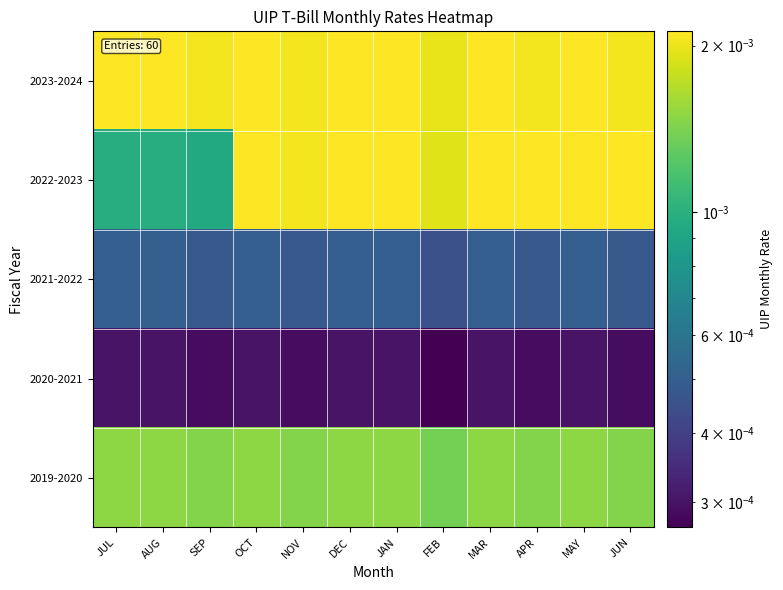

Reading left to right, extract all data points from this chart.

2023-2024: JUL=0.0	AUG=0.0	SEP=0.0	OCT=0.0	NOV=0.0	DEC=0.0	JAN=0.0	FEB=0.0	MAR=0.0	APR=0.0	MAY=0.0	JUN=0.0
2022-2023: JUL=0.0	AUG=0.0	SEP=0.0	OCT=0.0	NOV=0.0	DEC=0.0	JAN=0.0	FEB=0.0	MAR=0.0	APR=0.0	MAY=0.0	JUN=0.0
2021-2022: JUL=0.0	AUG=0.0	SEP=0.0	OCT=0.0	NOV=0.0	DEC=0.0	JAN=0.0	FEB=0.0	MAR=0.0	APR=0.0	MAY=0.0	JUN=0.0
2020-2021: JUL=0.0	AUG=0.0	SEP=0.0	OCT=0.0	NOV=0.0	DEC=0.0	JAN=0.0	FEB=0.0	MAR=0.0	APR=0.0	MAY=0.0	JUN=0.0
2019-2020: JUL=0.0	AUG=0.0	SEP=0.0	OCT=0.0	NOV=0.0	DEC=0.0	JAN=0.0	FEB=0.0	MAR=0.0	APR=0.0	MAY=0.0	JUN=0.0